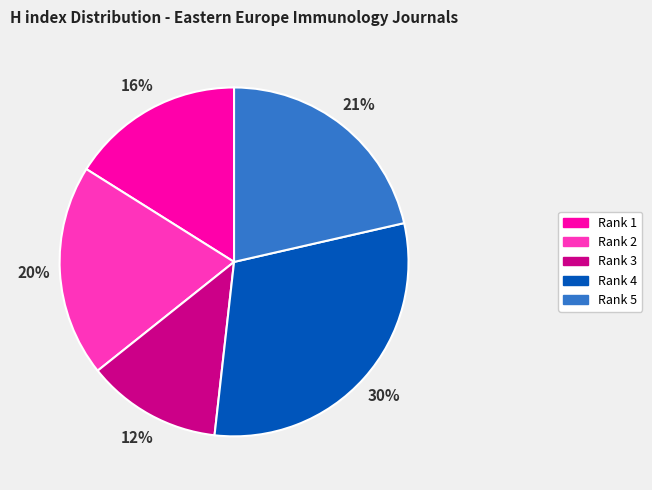

Which slice is the smallest?

Rank 3